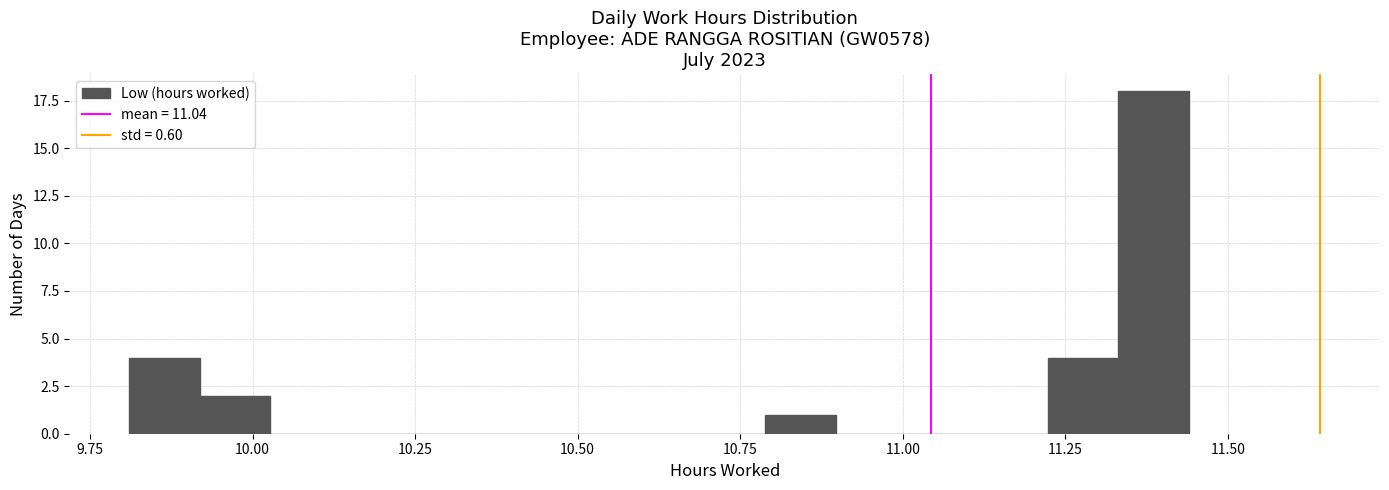

Around what value on the x-axis is the tallest bar? Give the approximate position of its centre, as read against the axis.

11.40